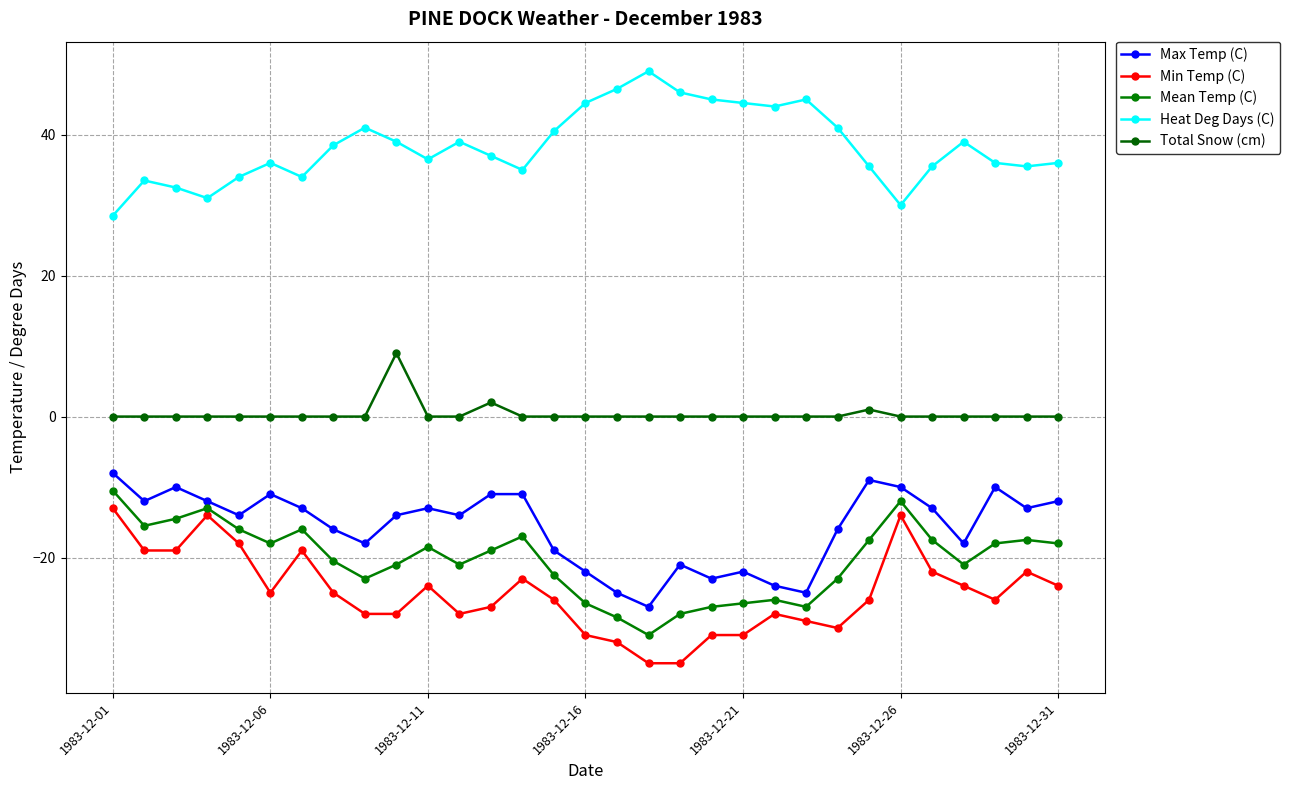

How many categories are shown in the chart?

31